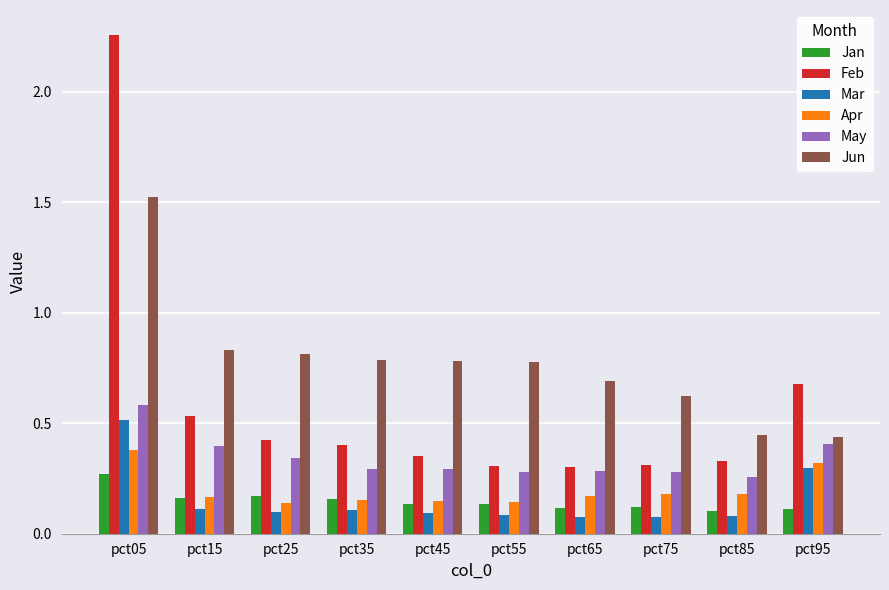

What is the sum of all Apr values?

2.0